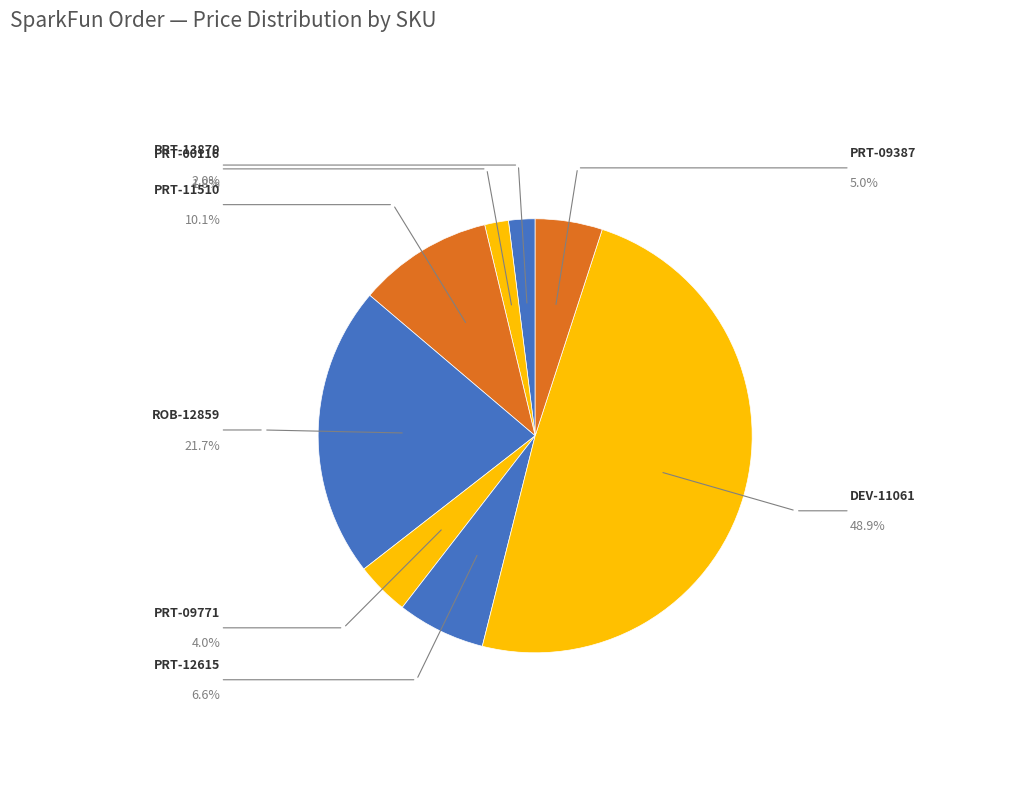

Rank the categories by value from highest to lowest.

DEV-11061, ROB-12859, PRT-11510, PRT-12615, PRT-09387, PRT-09771, PRT-13870, PRT-00116